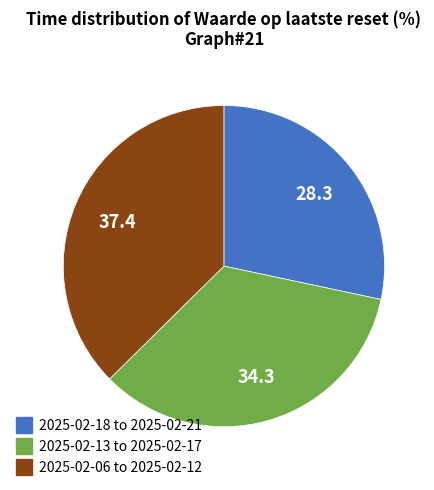

How many segments does this pie chart have?

3